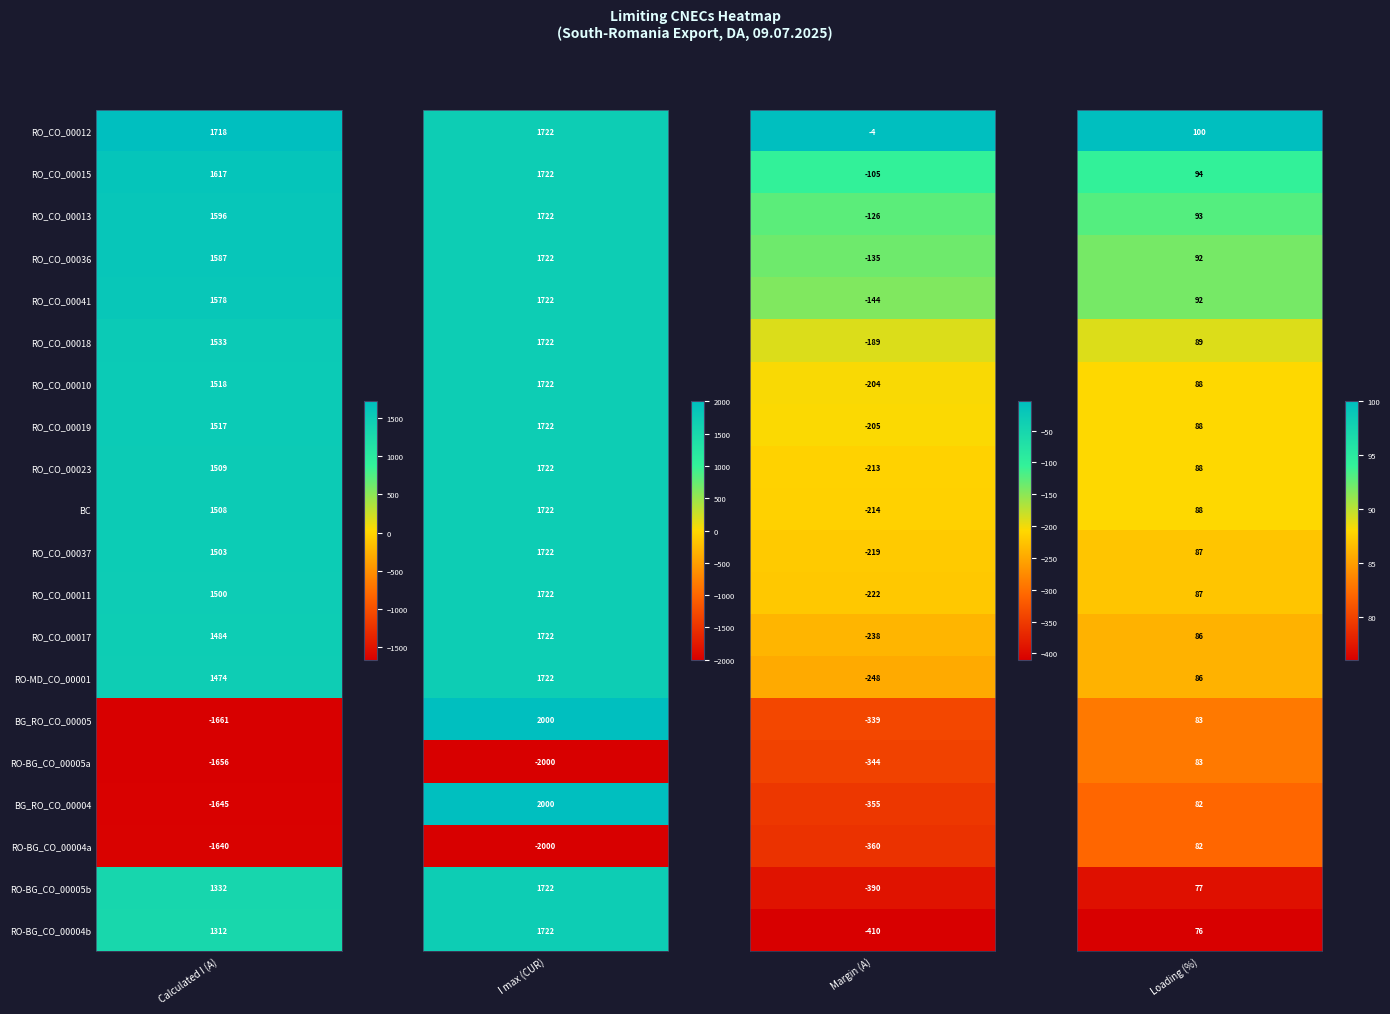

True or false: RO_CO_00015 has a value of 94 at 3.

True